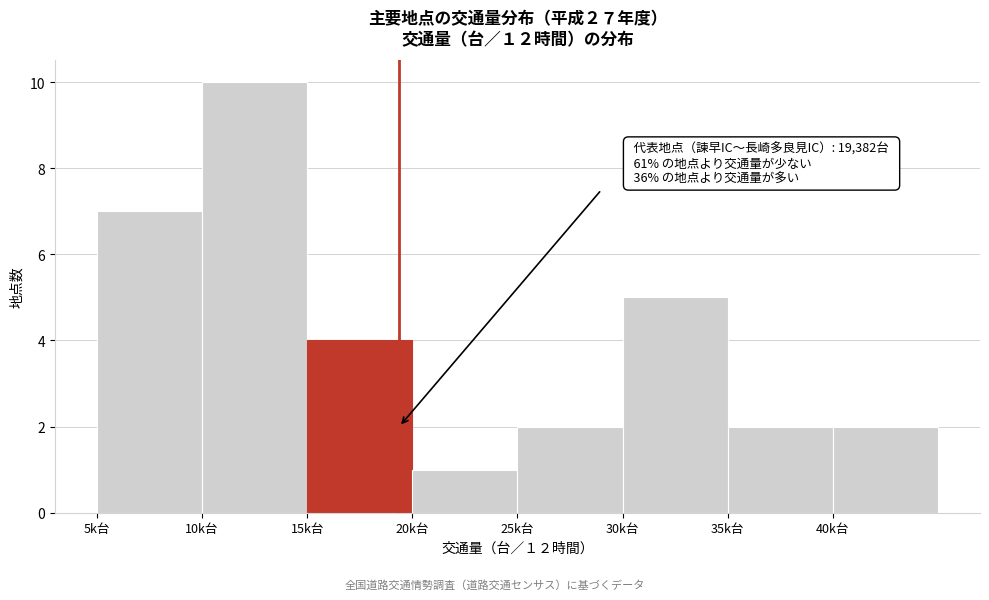

Reading left to right, list all the values displayed in this chart.

5k台=7	10k台=10	15k台=4	20k台=1	25k台=2	30k台=5	35k台=2	40k台=2